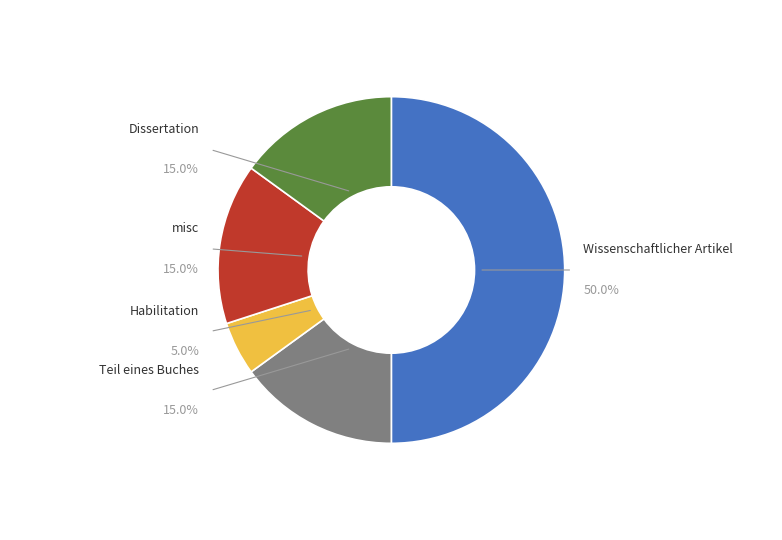

How much of the chart is everything except misc?

85.0%